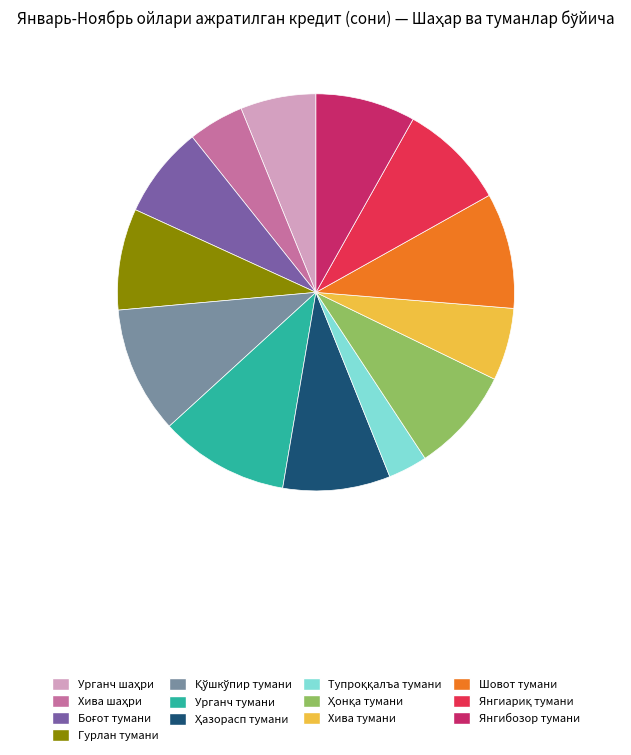

Does any single category account for the majority?

No